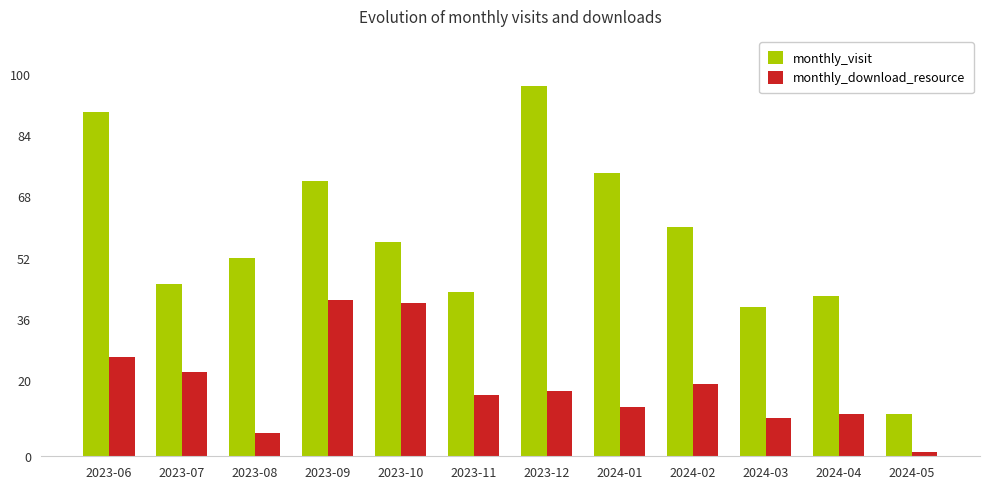

Reading left to right, what are all the values shown in this chart?

monthly_visit: 90	45	52	72	56	43	97	74	60	39	42	11
monthly_download_resource: 26	22	6	41	40	16	17	13	19	10	11	1